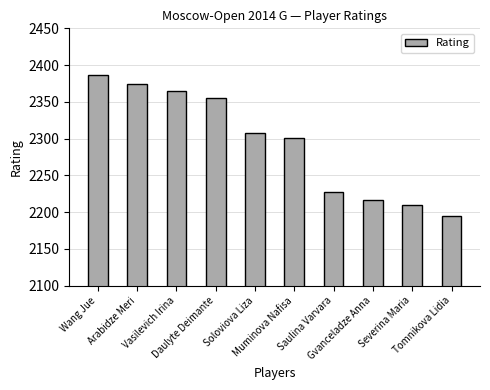

Reading right to left, list all the values displayed in this chart.

2195	2210	2217	2227	2301	2308	2355	2365	2374	2386